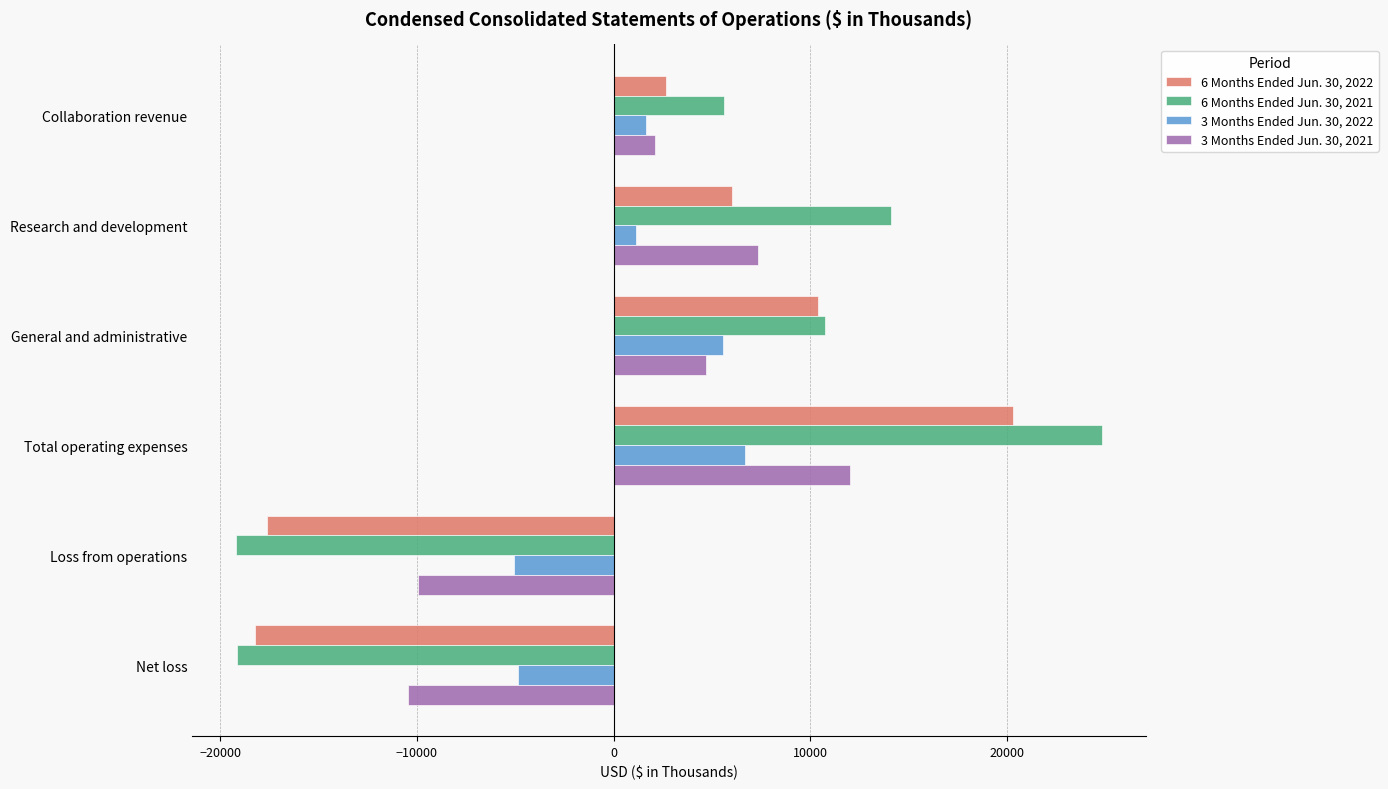

What is the maximum value shown in the chart?

24870